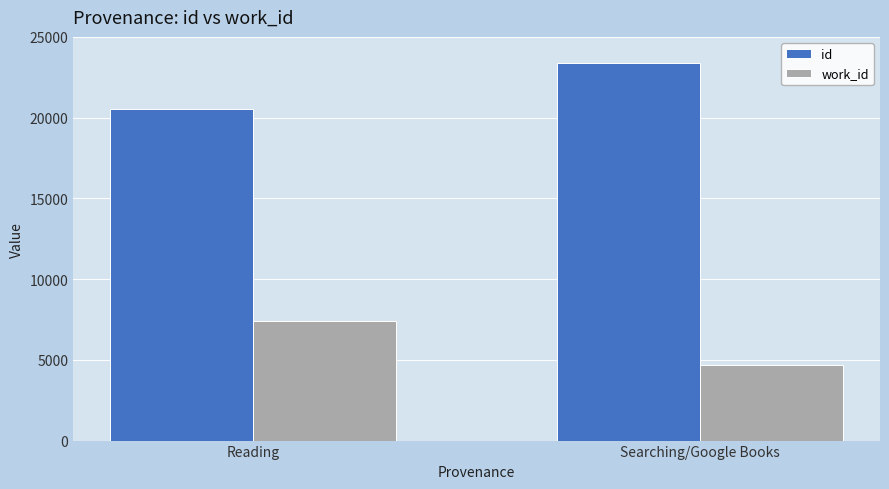

True or false: id has a value of 37589.7 at Searching/Google Books.

False